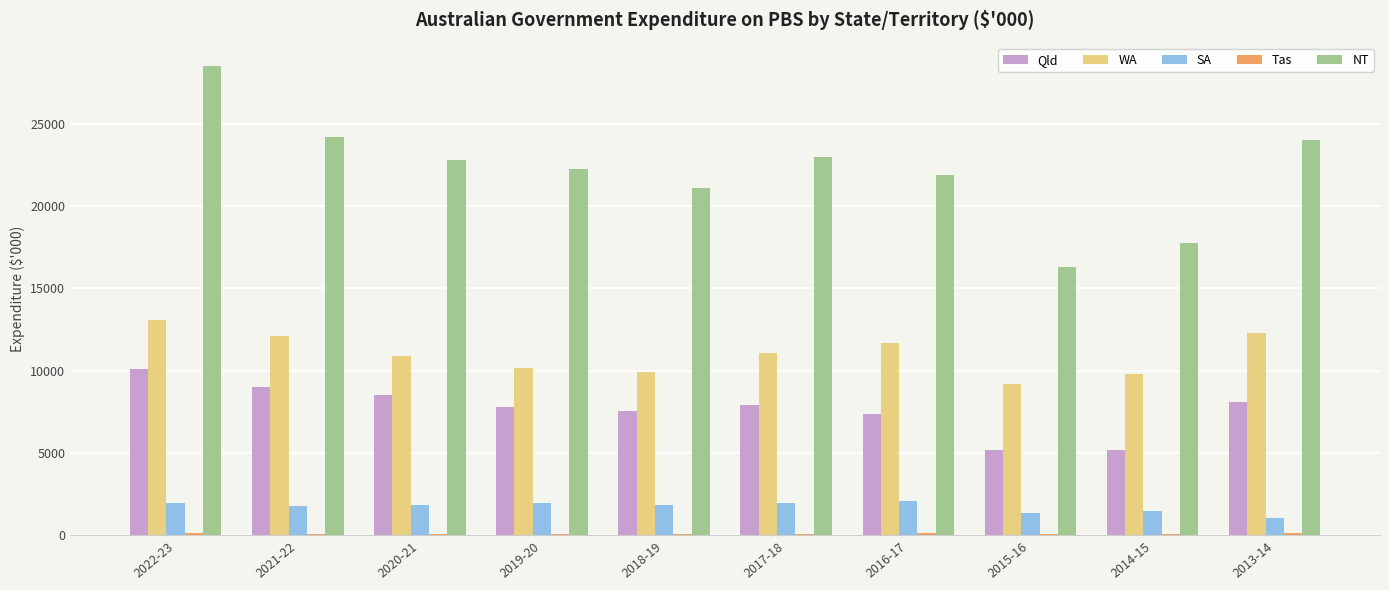

What is the sum of all NT values?

221788.4